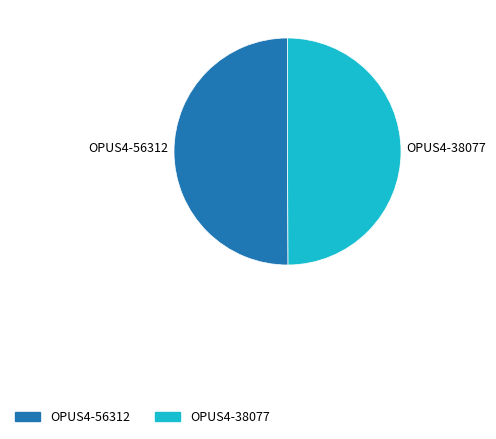

True or false: OPUS4-56312 accounts for 50% of the total.

True